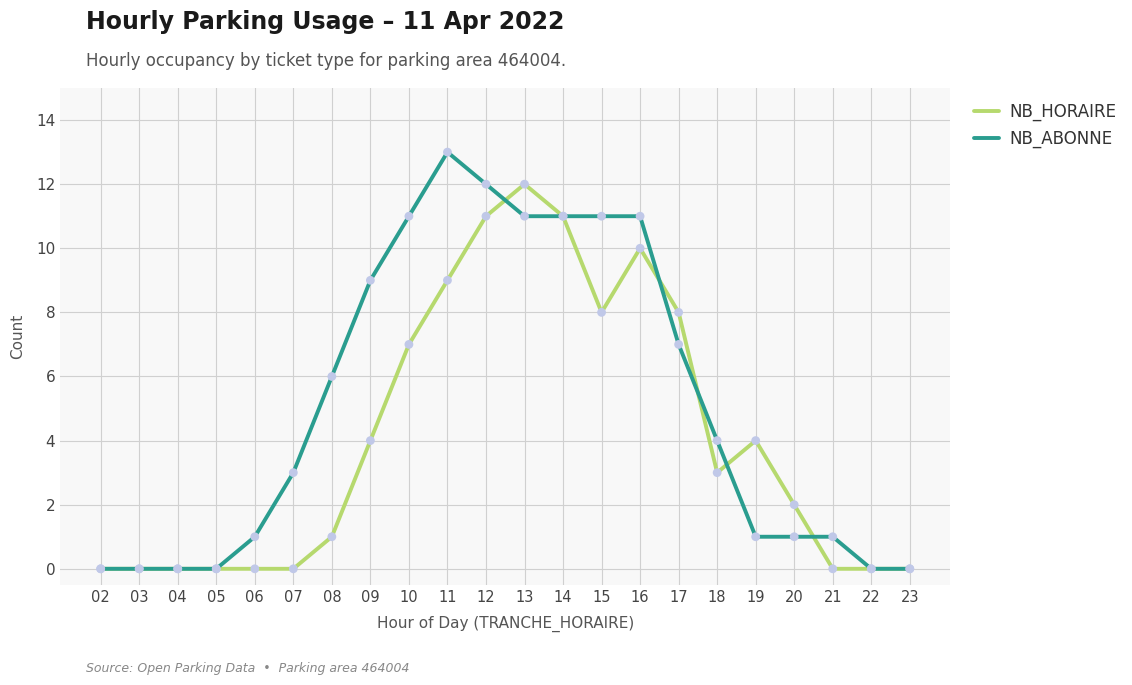

Is the value of NB_HORAIRE at 12 greater than the value of NB_ABONNE at 18?

Yes